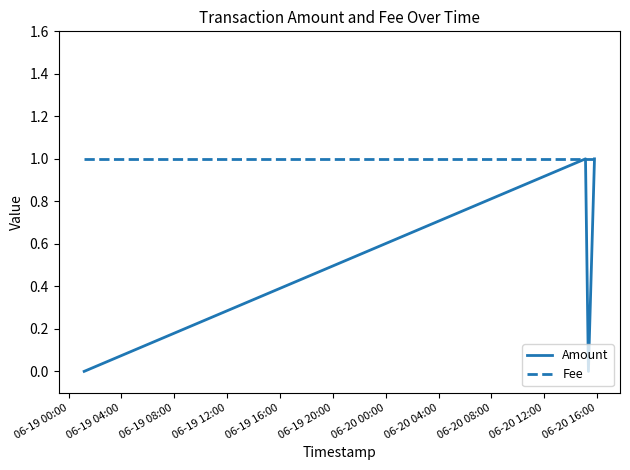

What is the average value of the Fee series?

1